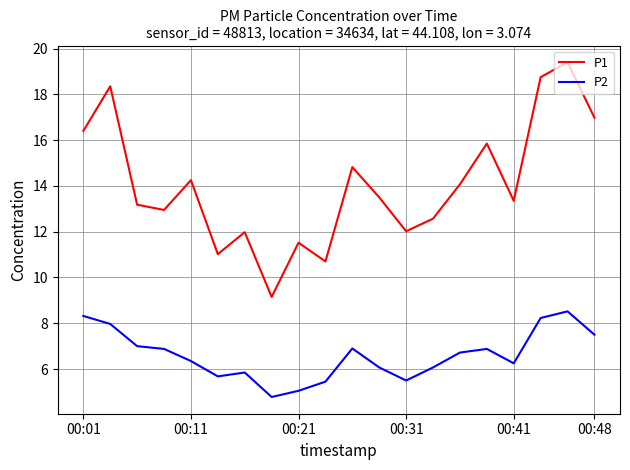

How many interior local peaks does the P1 series have?

7